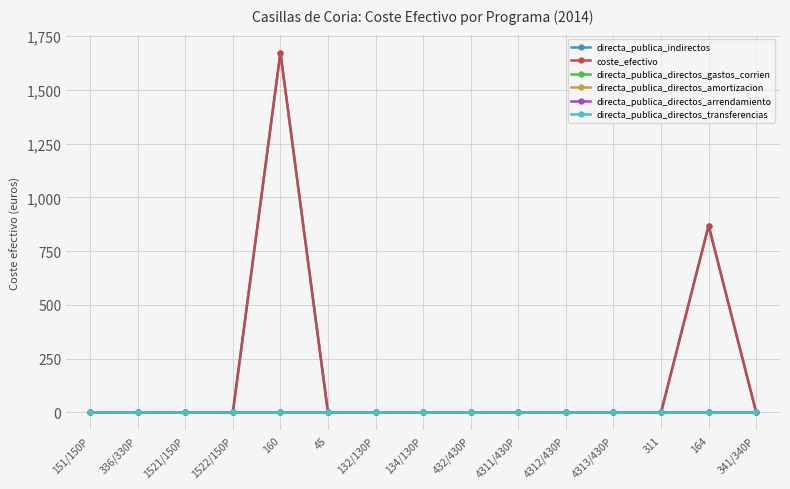

Is it true that coste_efectivo equals 754.5 at 336/330P?

False